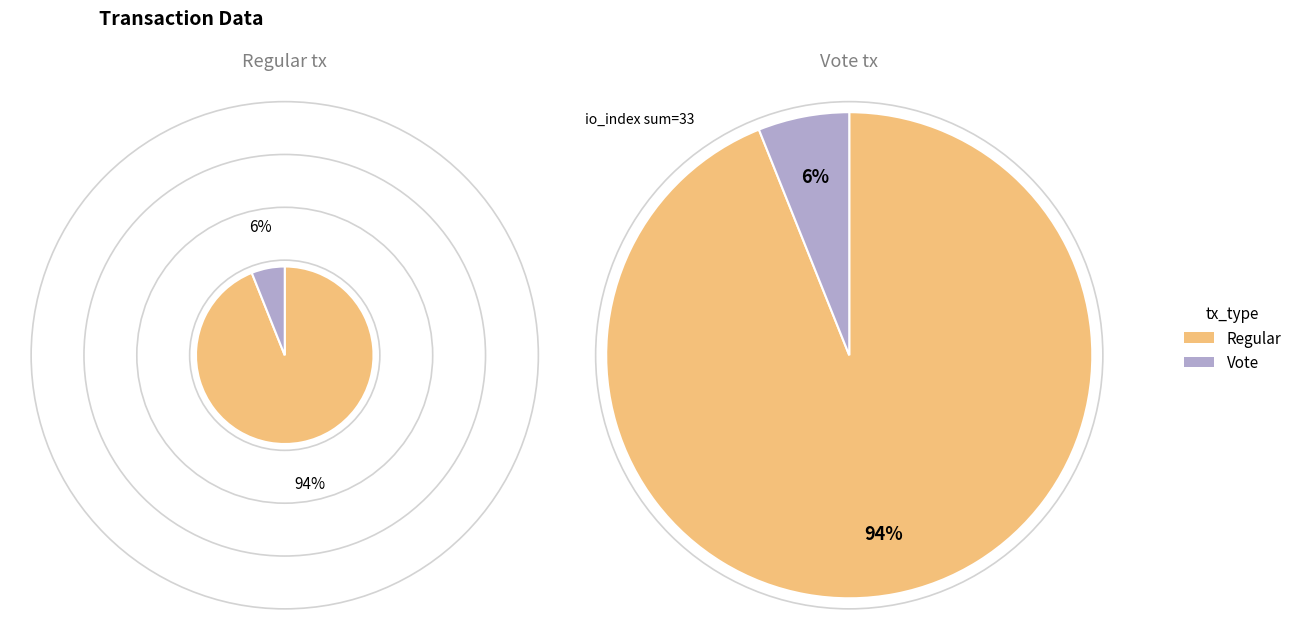

Is there any slice that represents more than half of the pie?

Yes